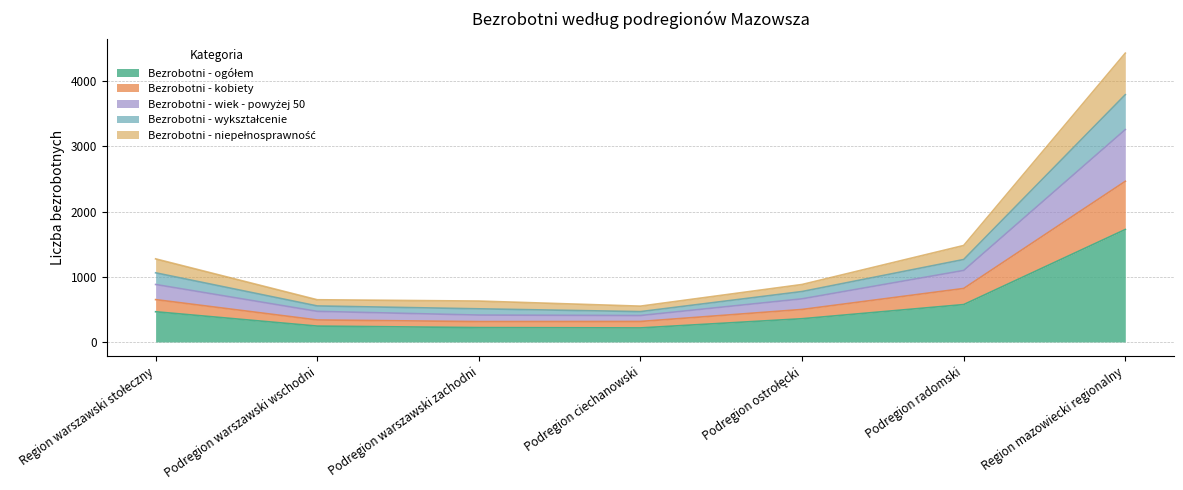

Is the value of Bezrobotni - kobiety at Podregion radomski greater than the value of Bezrobotni - niepełnosprawność at Podregion radomski?

No